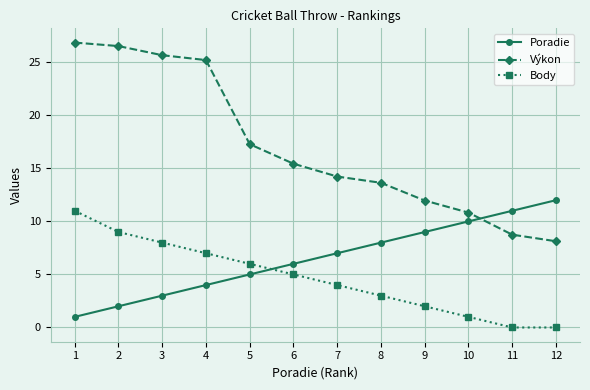

Rank the series by their maximum value, from highest to lowest.

Výkon, Poradie, Body